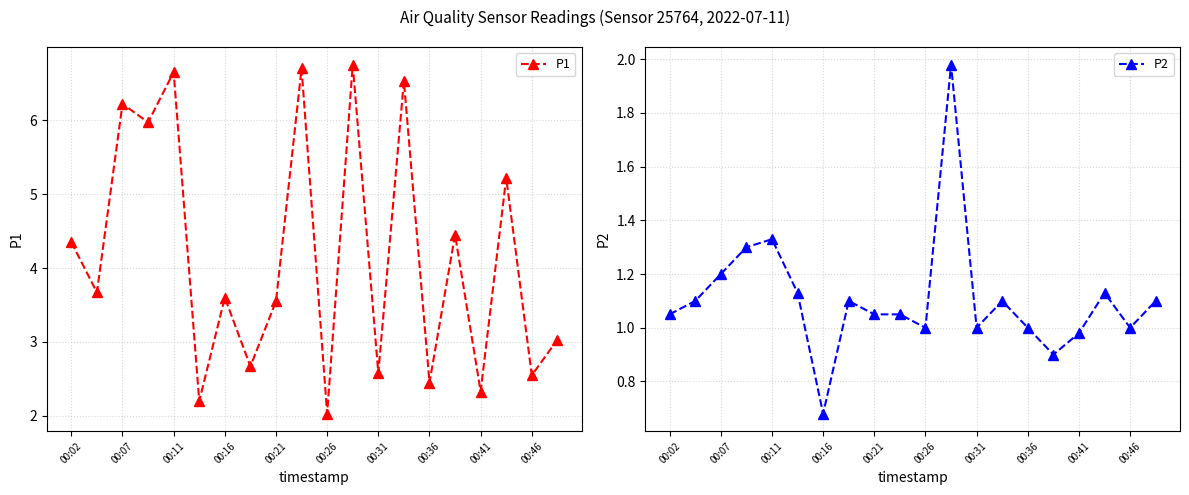

At which label does P2 reach its minimum?

00:16